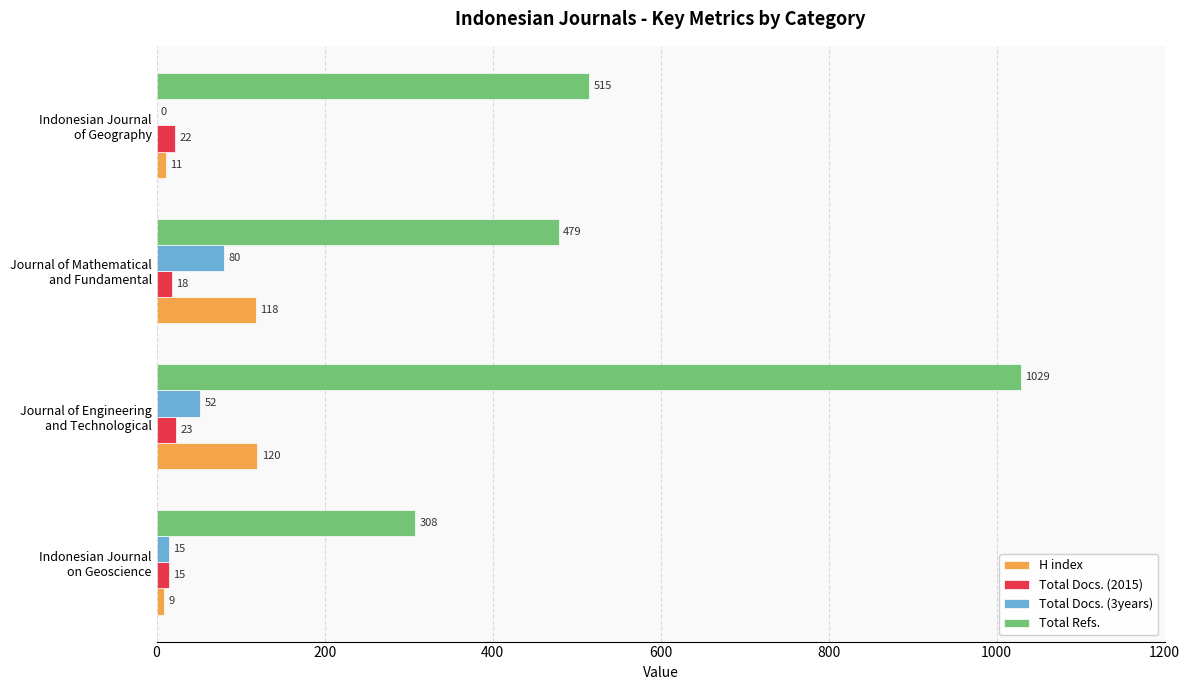

Which series has the widest spread of values?

Total Refs.